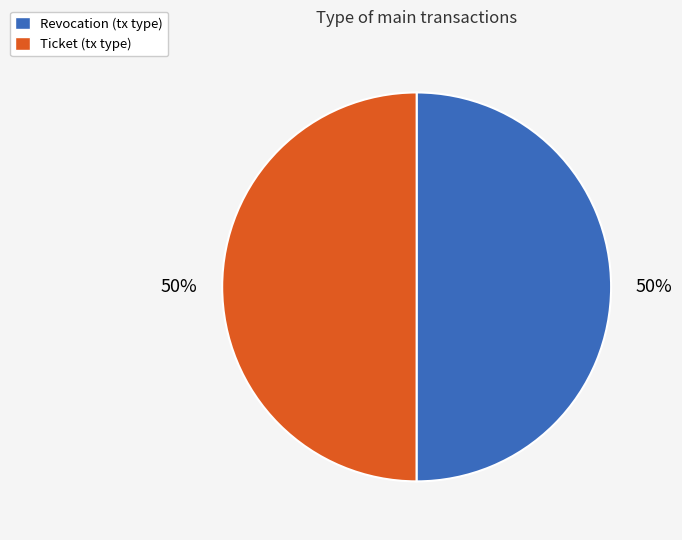

The Ticket (tx type) slice represents 50% of the pie. True or false?

True